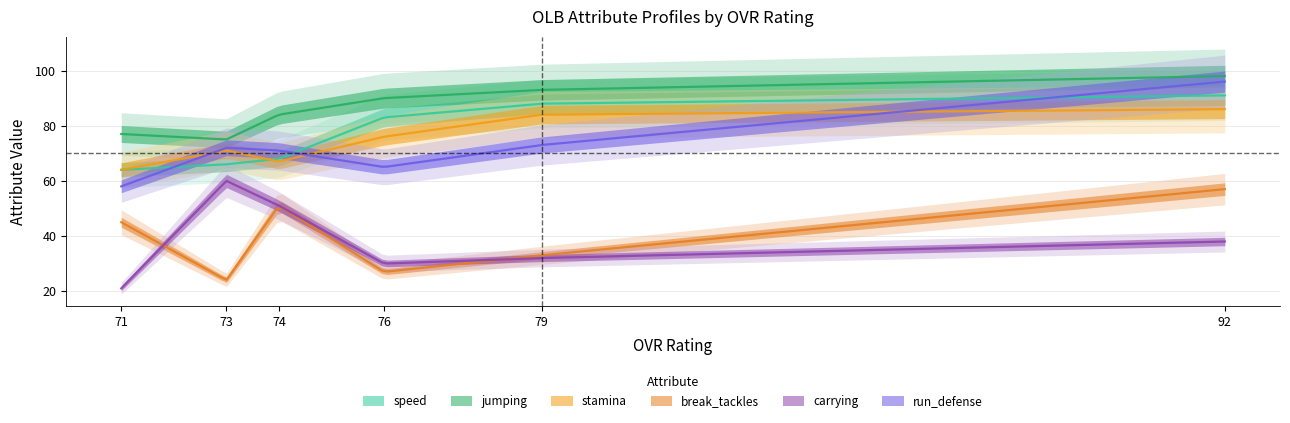

How many lines are shown in the chart?

6